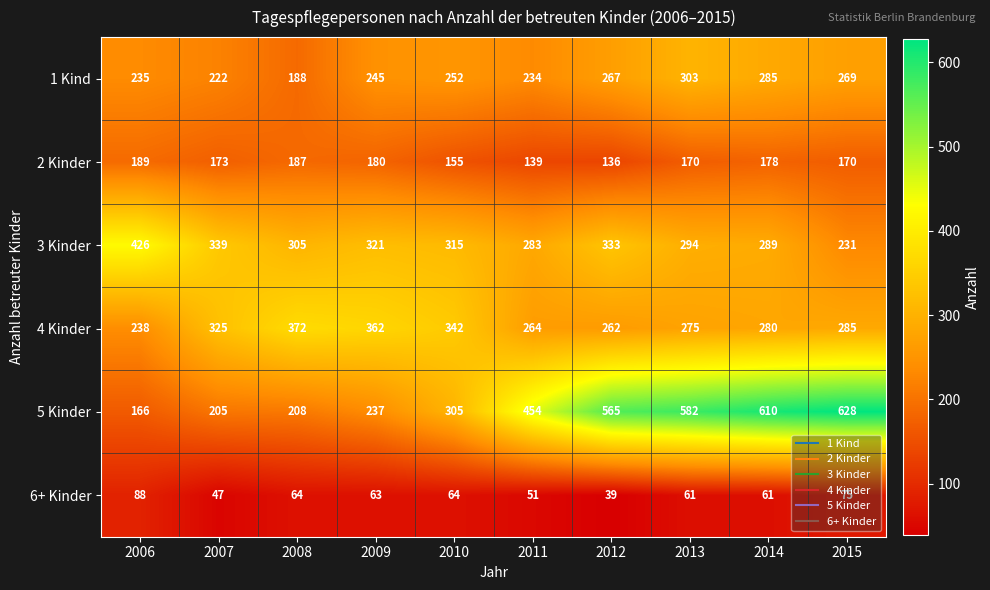

Rank the series by their maximum value, from highest to lowest.

5 Kinder, 3 Kinder, 4 Kinder, 1 Kind, 2 Kinder, 6+ Kinder